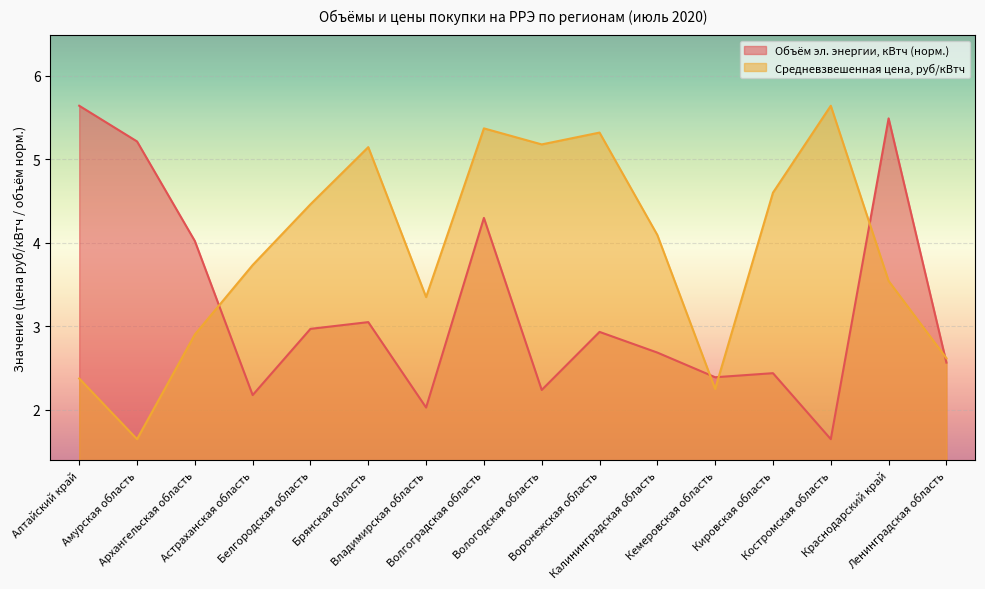

The Объём электрической энергии, кВтч series shows 5.2 at Амурская область. True or false?

True